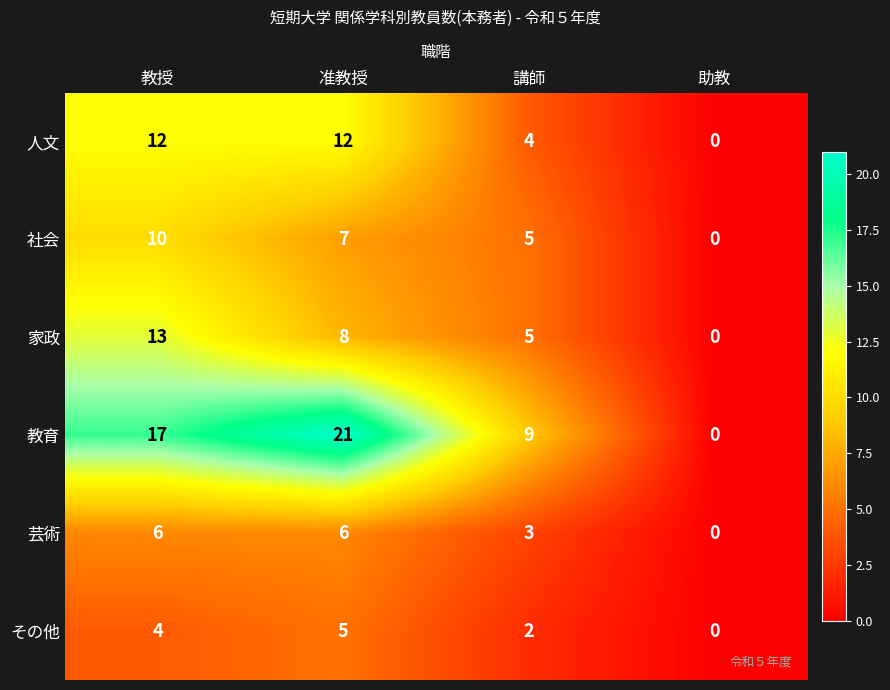

What is the total value across all series at 講師?

28